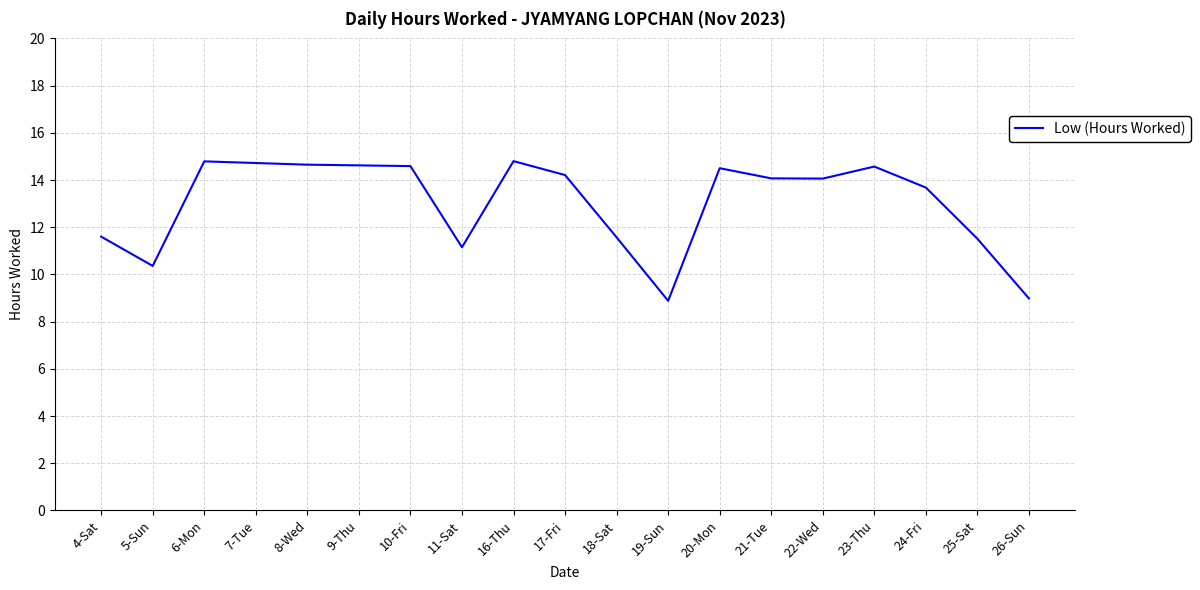

What is the greatest value displayed?

14.8